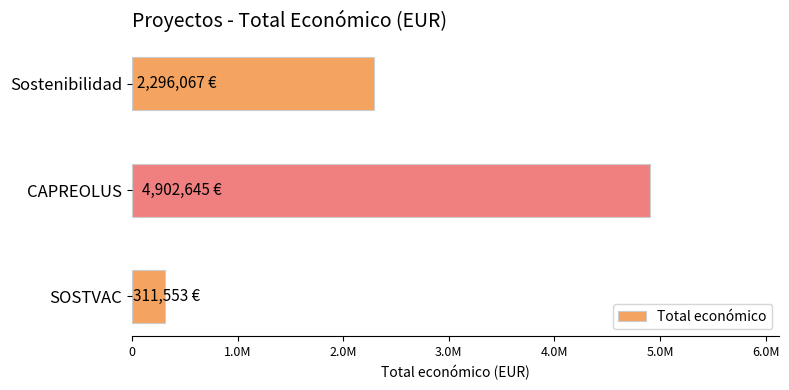

Which category has the lowest value across all series?

SOSTVAC